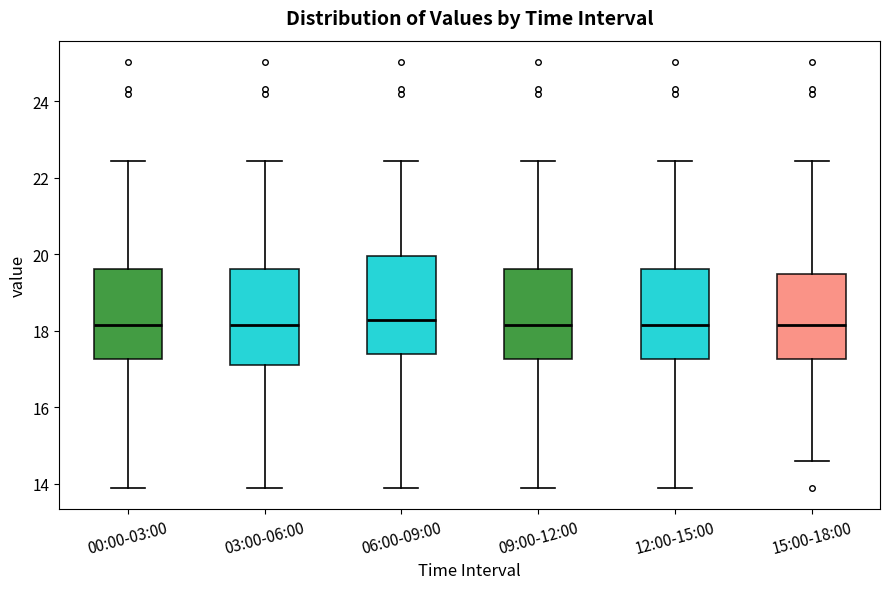

Reading left to right, read every box against the y-axis: the position of its median line, the range the box covers, and the ends of its whiskers. The values are not printed on the chart, so give them approximately, as read against the axis.

00:00-03:00: median 18.2, box 17.2 to 19.6, whiskers 14.0 to 22.4
03:00-06:00: median 18.2, box 17.2 to 19.6, whiskers 14.0 to 22.4
06:00-09:00: median 18.2, box 17.4 to 20.0, whiskers 14.0 to 22.4
09:00-12:00: median 18.2, box 17.2 to 19.6, whiskers 14.0 to 22.4
12:00-15:00: median 18.2, box 17.2 to 19.6, whiskers 14.0 to 22.4
15:00-18:00: median 18.2, box 17.2 to 19.4, whiskers 14.6 to 22.4